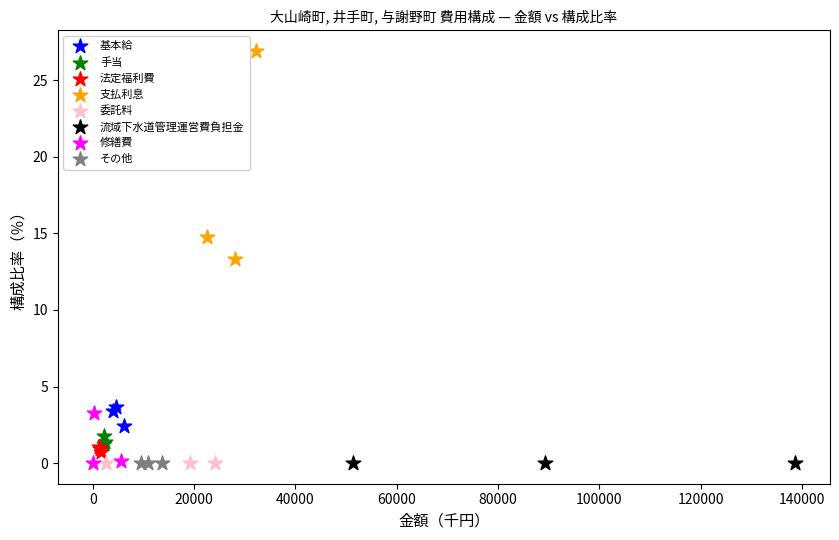

What are all the series names shown in the legend?

基本給, 手当, 法定福利費, 支払利息, 委託料, 流域下水道管理運営費負担金, 修繕費, その他